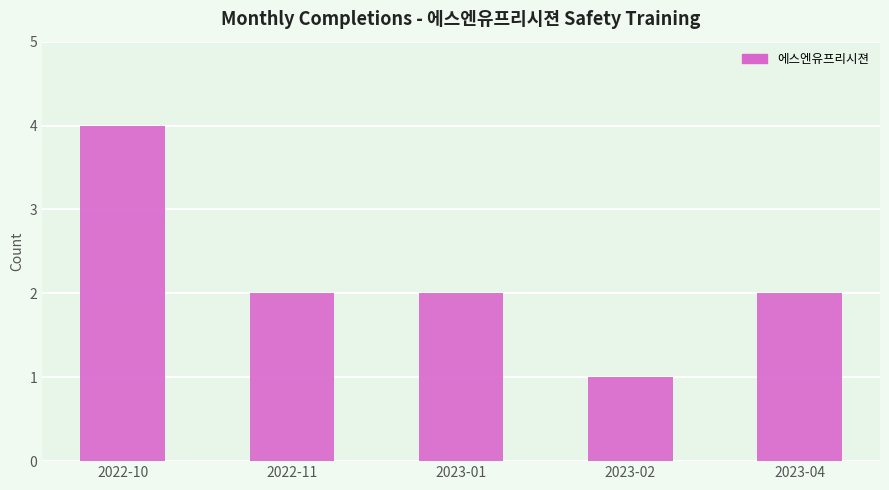

Does the chart contain any negative values?

No